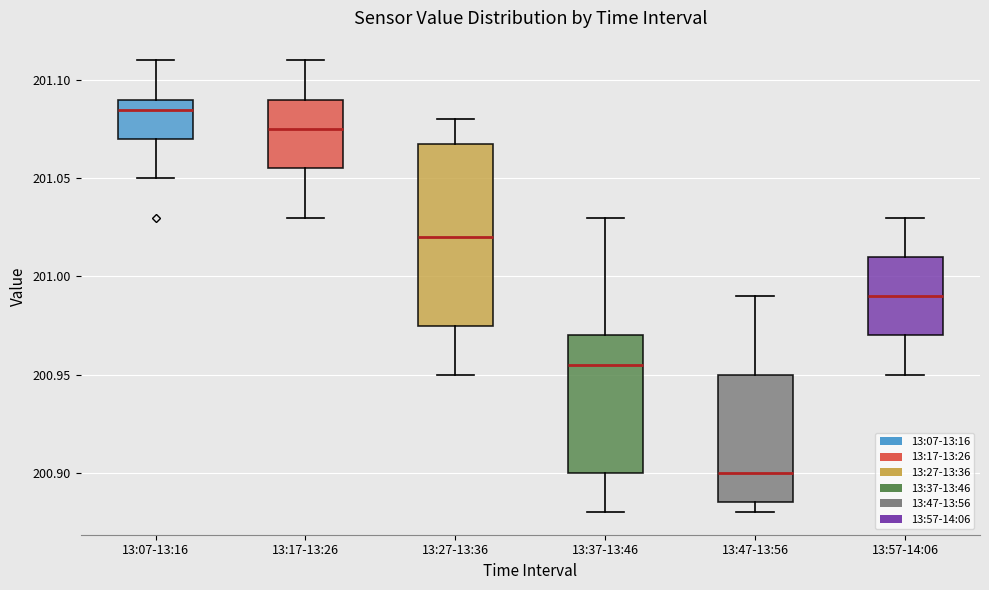

Which box has the lowest median line?

13:47-13:56